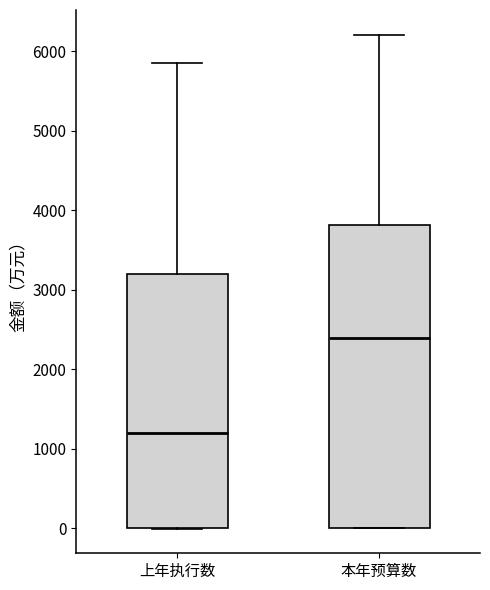

Reading left to right, transcribe this box plot: for each box, give where its median line is, the range the box spans, and where its two whiskers end, as read against the y-axis. The values are not printed on the chart, so give them approximately, as read against the axis.

上年执行数: median 1200, box 0 to 3200, whiskers 0 to 5900
本年预算数: median 2400, box 0 to 3800, whiskers 0 to 6200